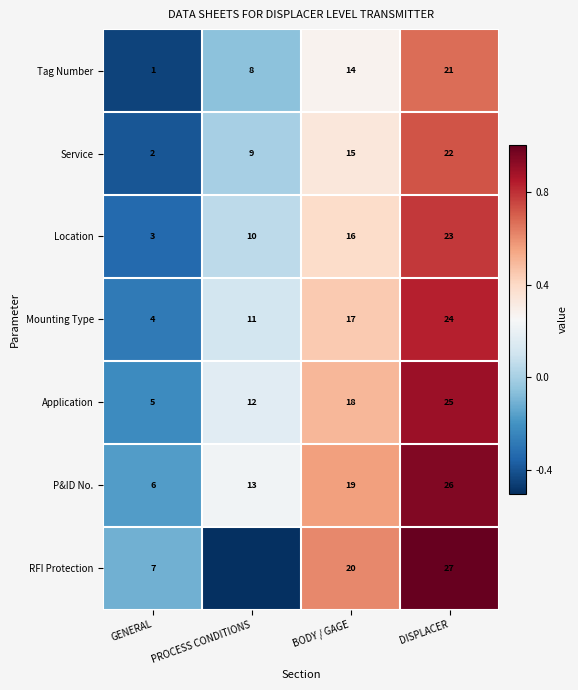

Is it true that Tag Number equals -0.0 at PROCESS CONDITIONS?

False